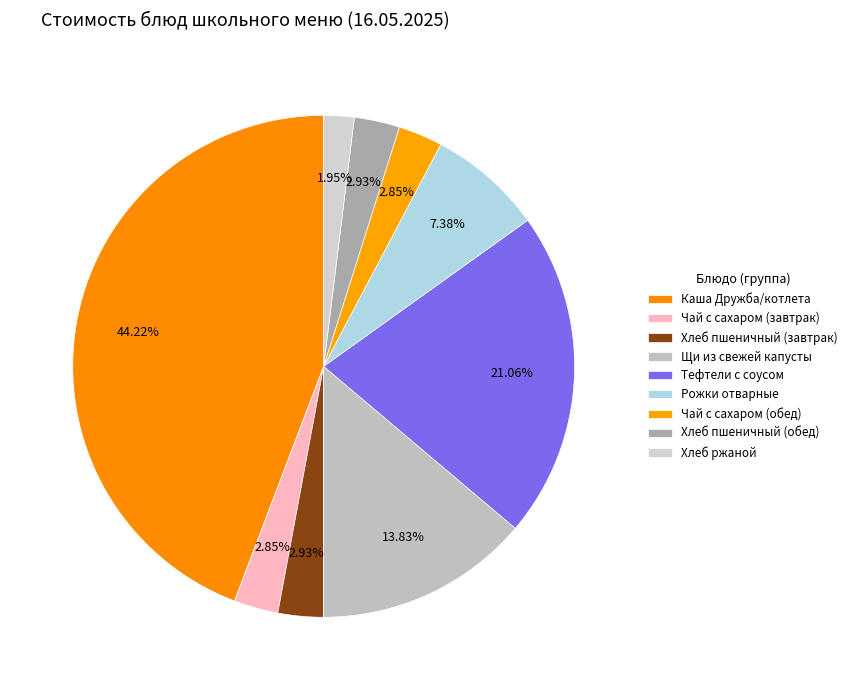

How many segments does this pie chart have?

9